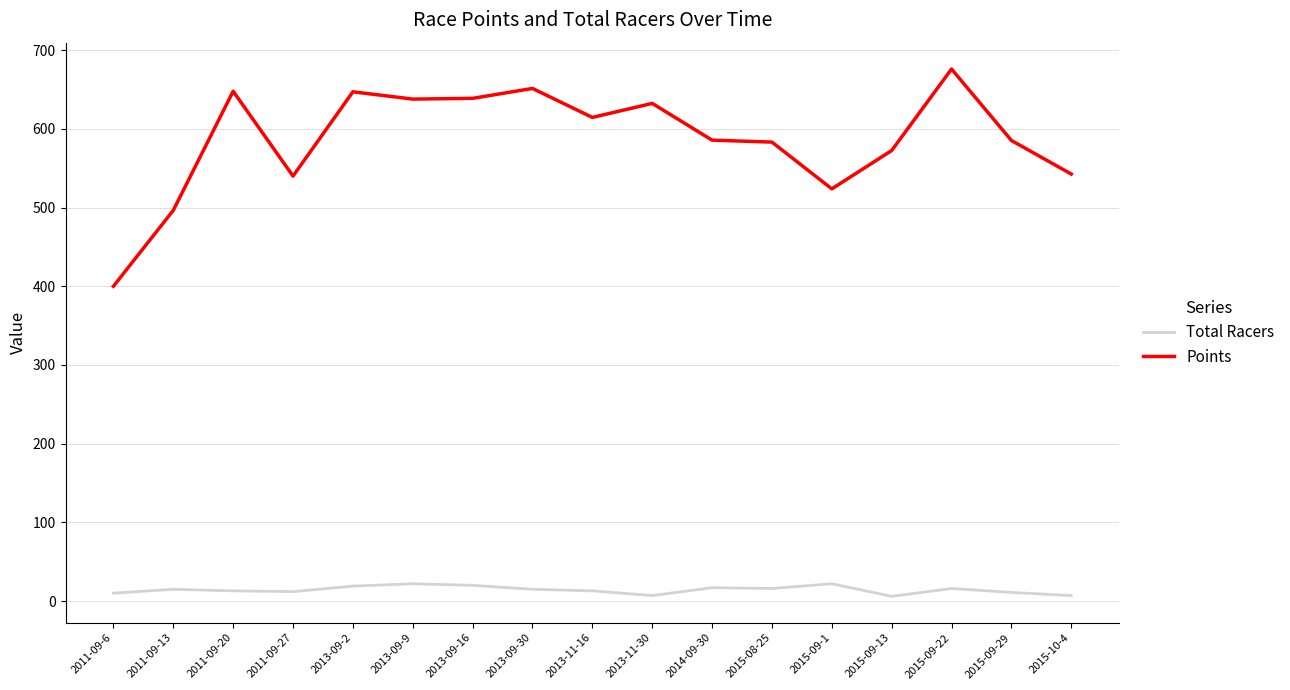

List the series in order of their overall mean, highest first.

Points, Total Racers